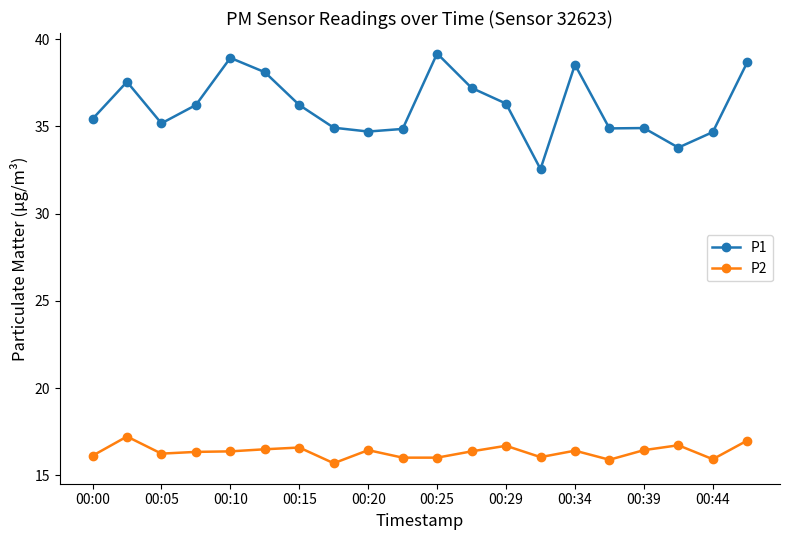

True or false: P2 and P1 intersect in this chart.

False